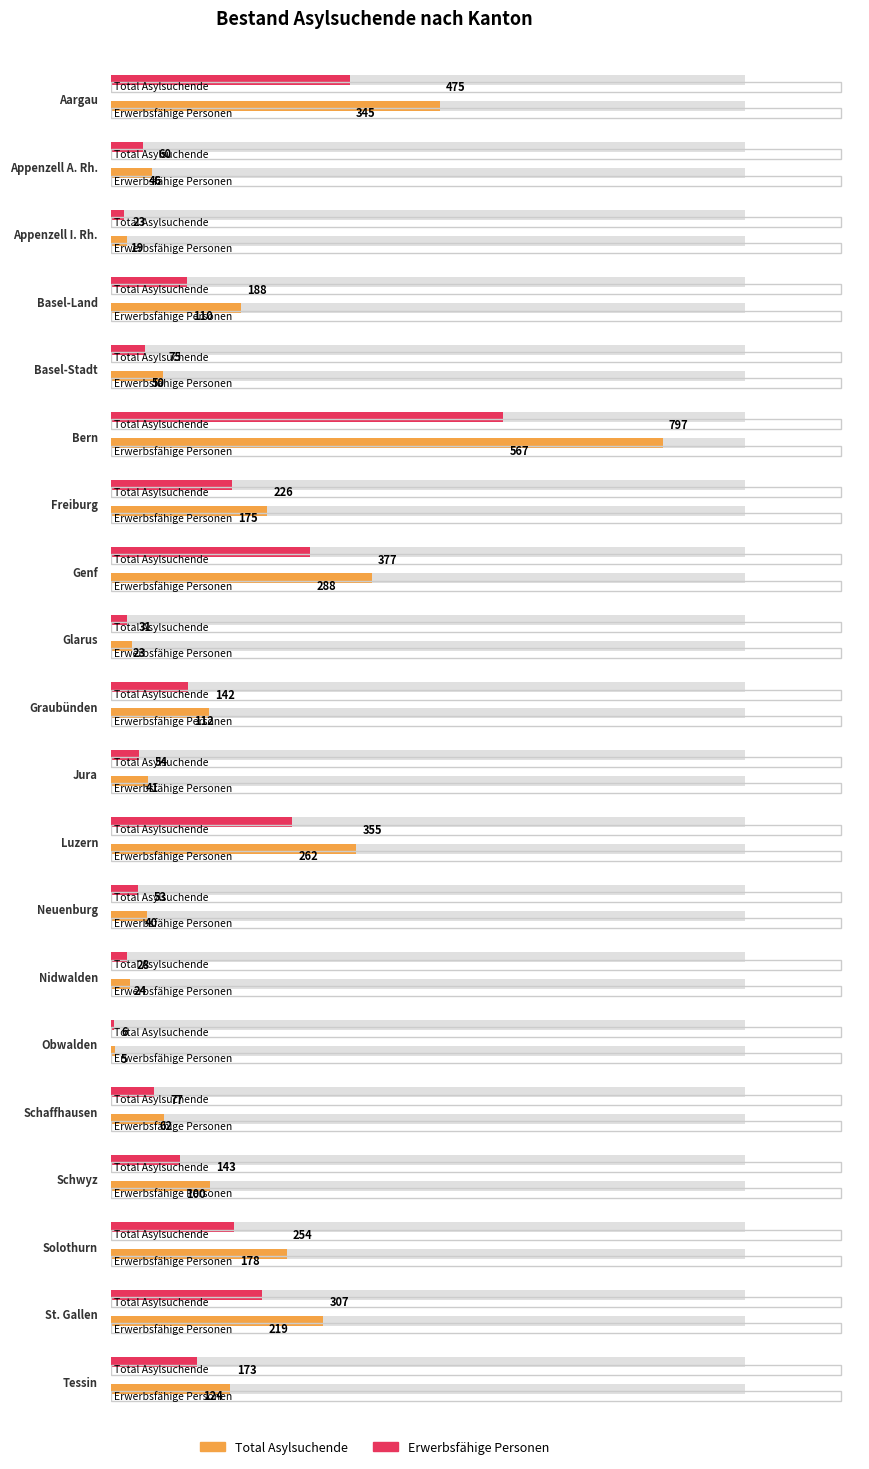

Where is Erwerbsfähige Personen nearest to the value 286?

Genf